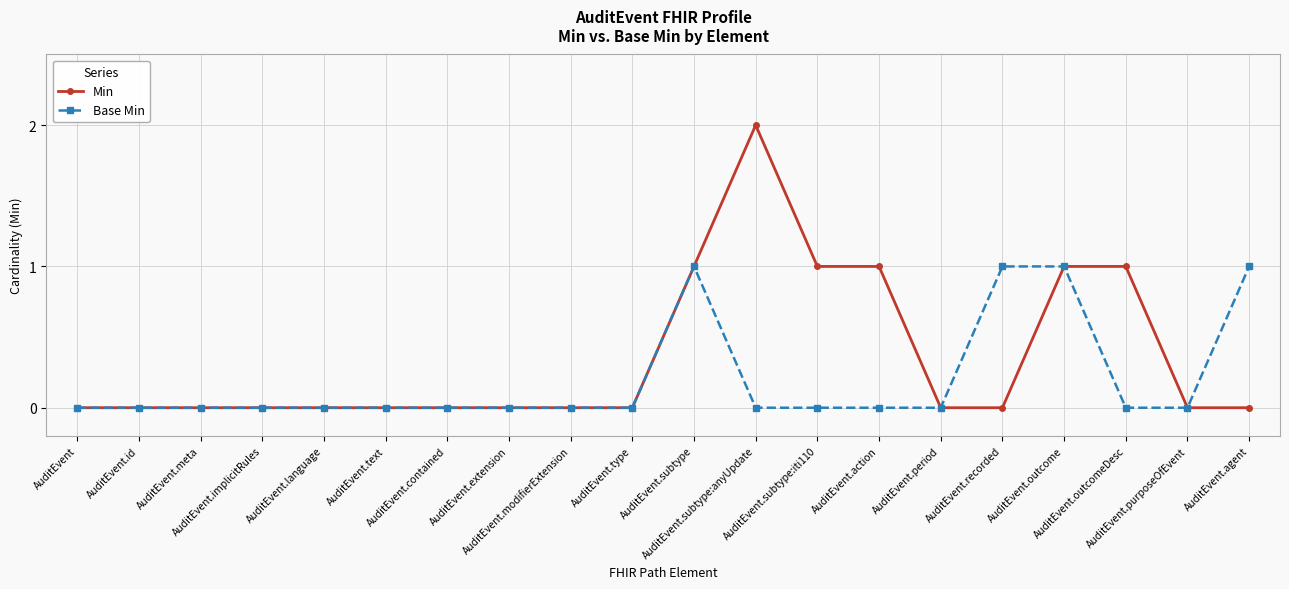

Rank the series by their average value, from highest to lowest.

Min, Base Min